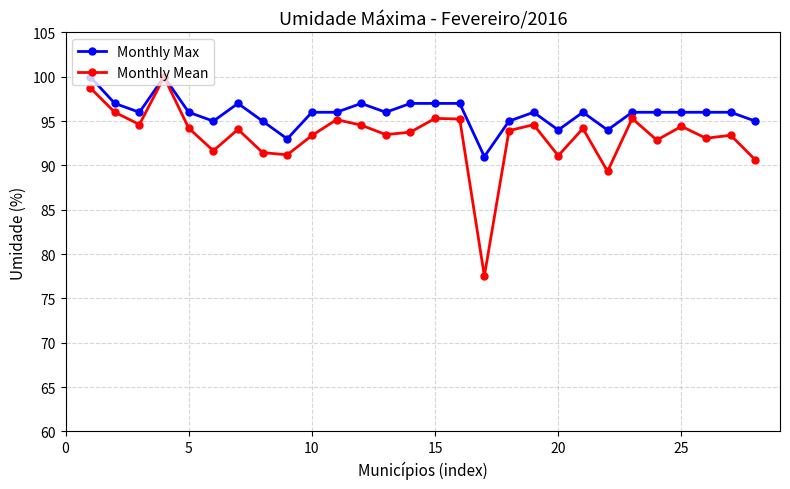

True or false: Monthly Mean has more than 0 interior local peaks.

True